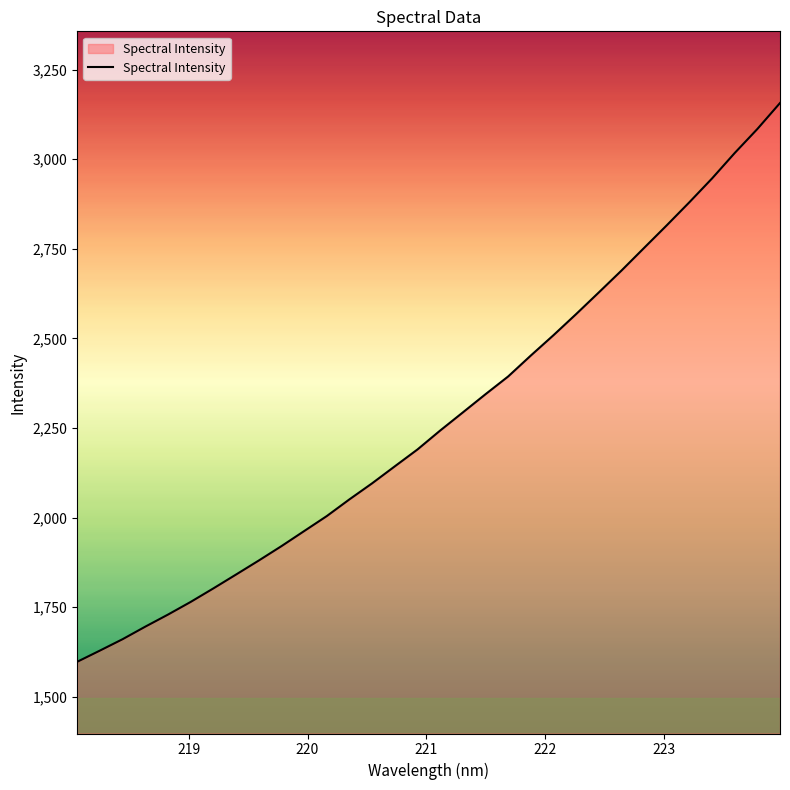

What is the greatest value displayed?

3156.7